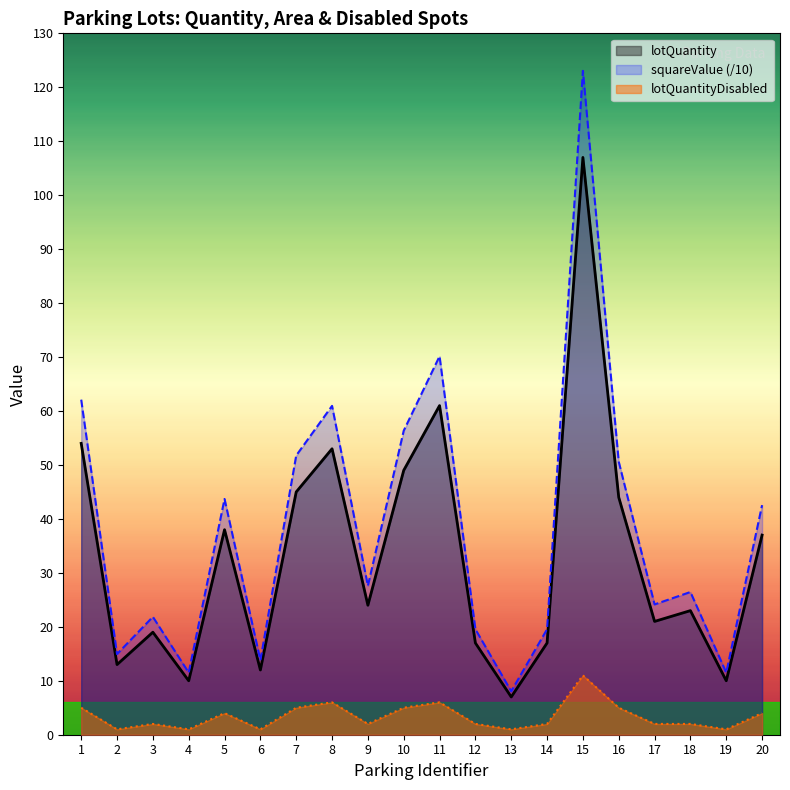

At which label does squareValue first exceed 27?

1